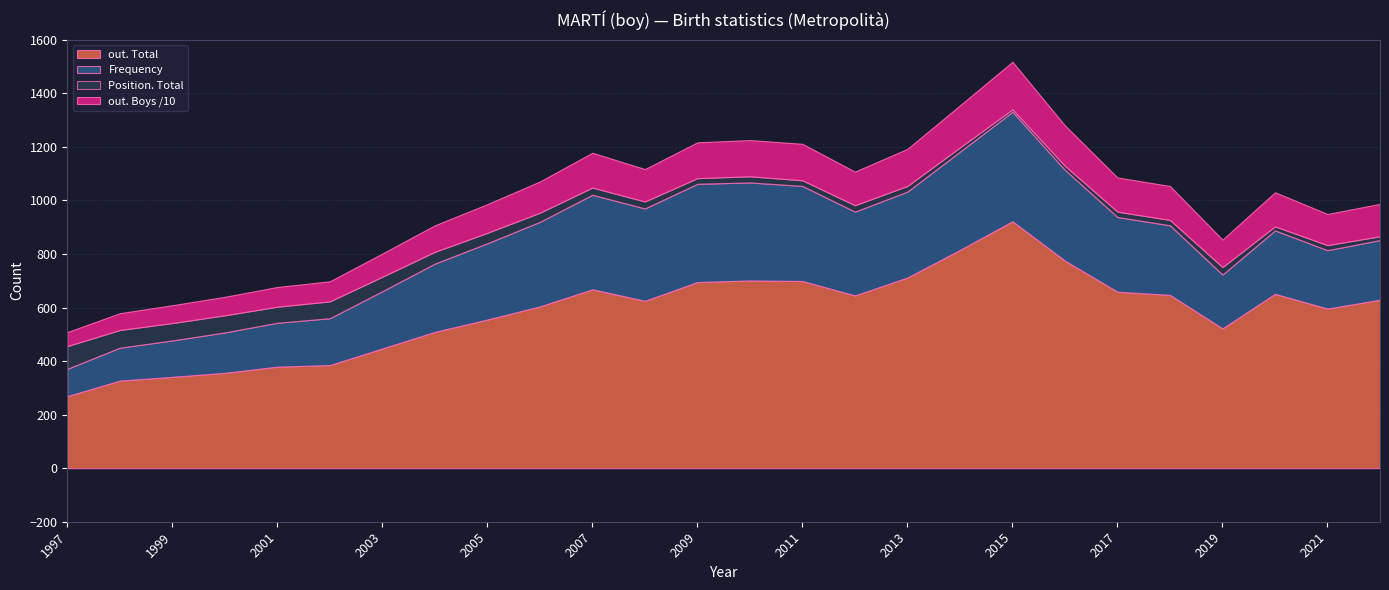

Reading left to right, extract all data points from this chart.

out. Total: 269	327	341	356	379	385	447	509	555	604	668	625	695	701	699	645	712	815	922	775	659	647	522	651	596	629
out. Boys: 521	627	665	689	736	748	866	989	1070	1166	1299	1209	1338	1352	1362	1254	1385	1568	1776	1508	1275	1268	1024	1273	1162	1211
Frequency: 102	123	136	151	164	175	214	255	285	316	353	345	367	366	355	313	321	367	409	339	279	260	201	237	218	223
Position. Total: 85	66	65	64	60	63	54	44	39	34	27	26	21	23	21	24	21	16	9	15	20	20	28	15	19	14